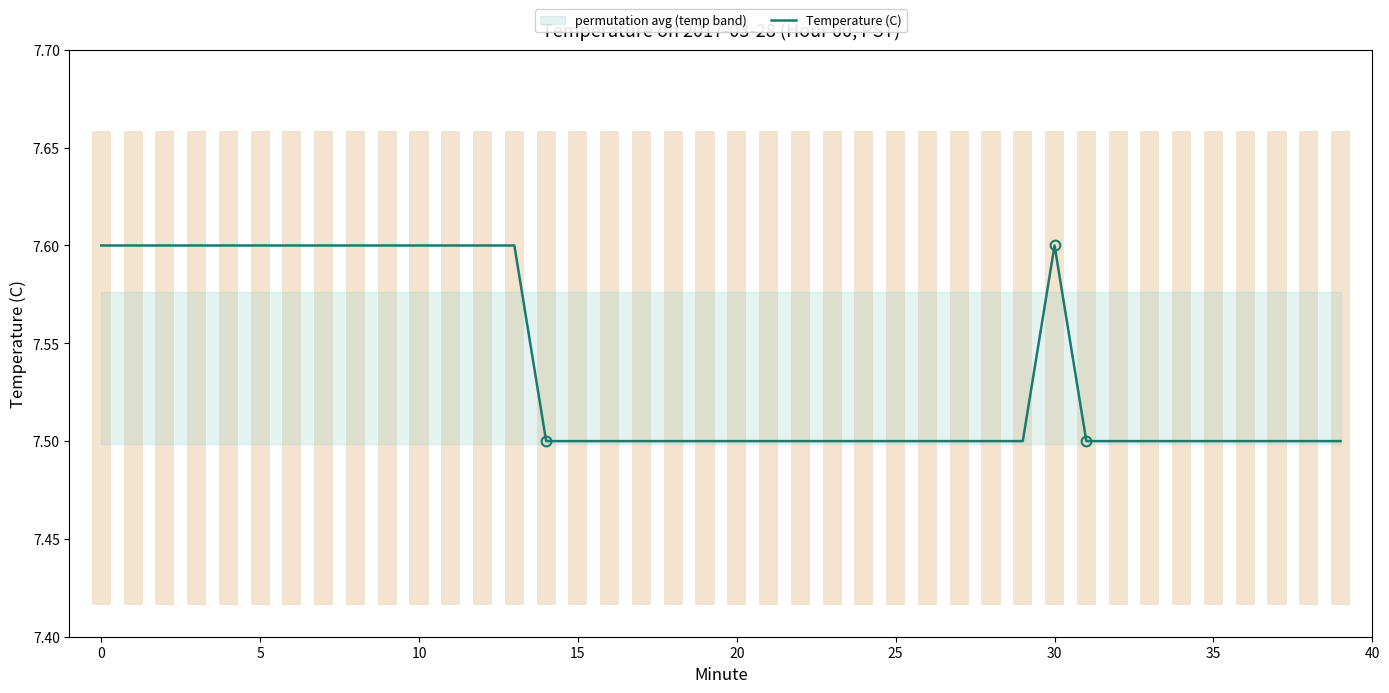

True or false: the data has more than 1 interior local peaks.

False